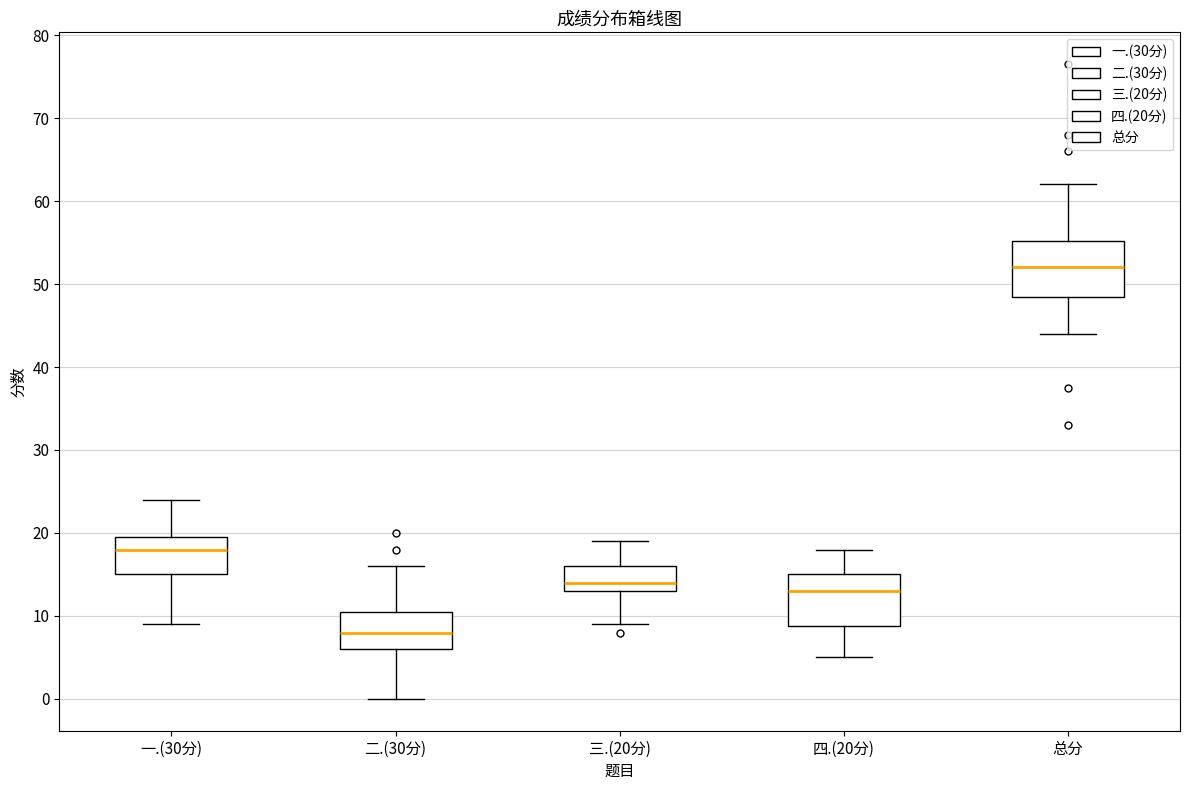

Reading left to right, transcribe this box plot: for each box, give where its median line is, the range the box spans, and where its two whiskers end, as read against the y-axis. The values are not printed on the chart, so give them approximately, as read against the axis.

一.(30分): median 18, box 15 to 20, whiskers 9 to 24
二.(30分): median 8, box 6 to 11, whiskers 0 to 16
三.(20分): median 14, box 13 to 16, whiskers 9 to 19
四.(20分): median 13, box 9 to 15, whiskers 5 to 18
总分: median 52, box 48 to 55, whiskers 44 to 62